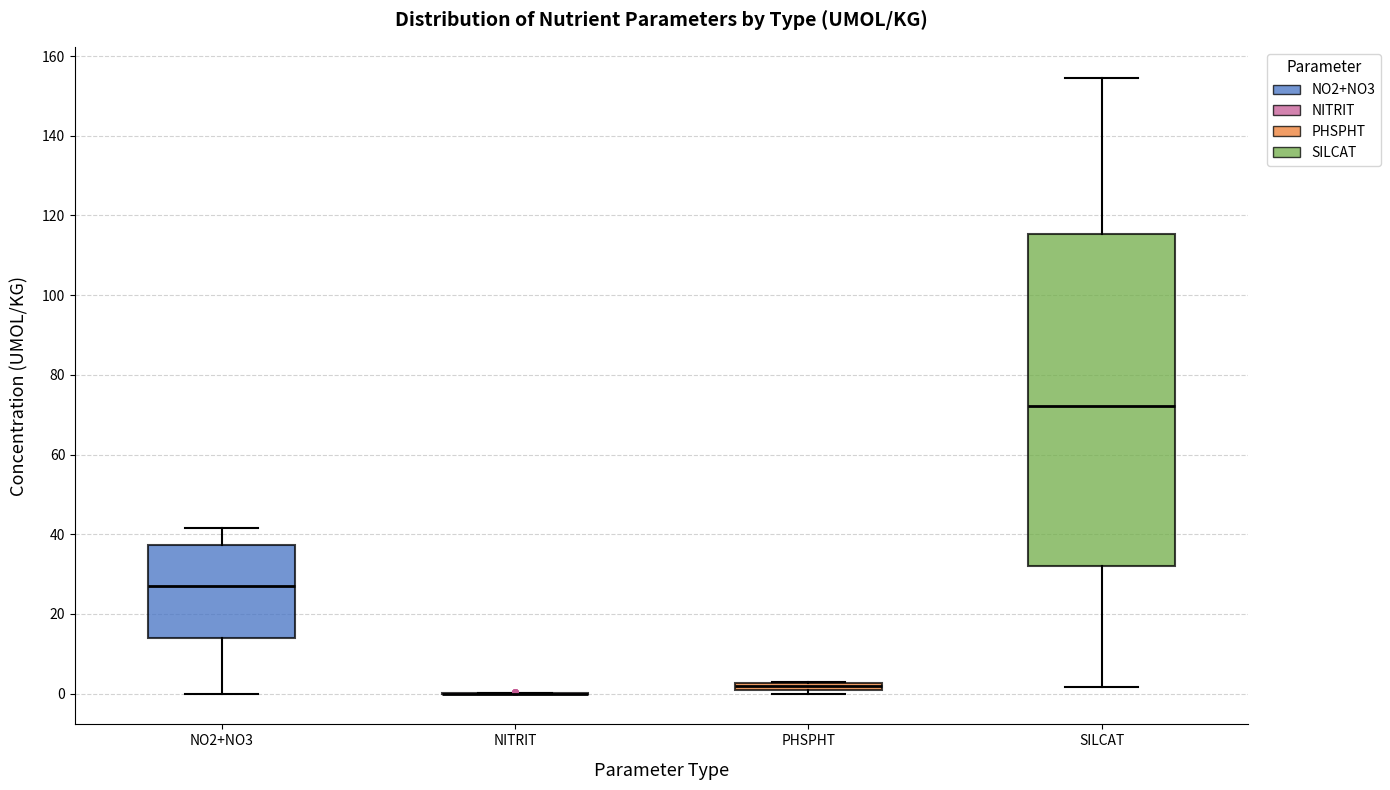

Comparing the boxes themselves (not the whiskers), which one is the tallest?

SILCAT